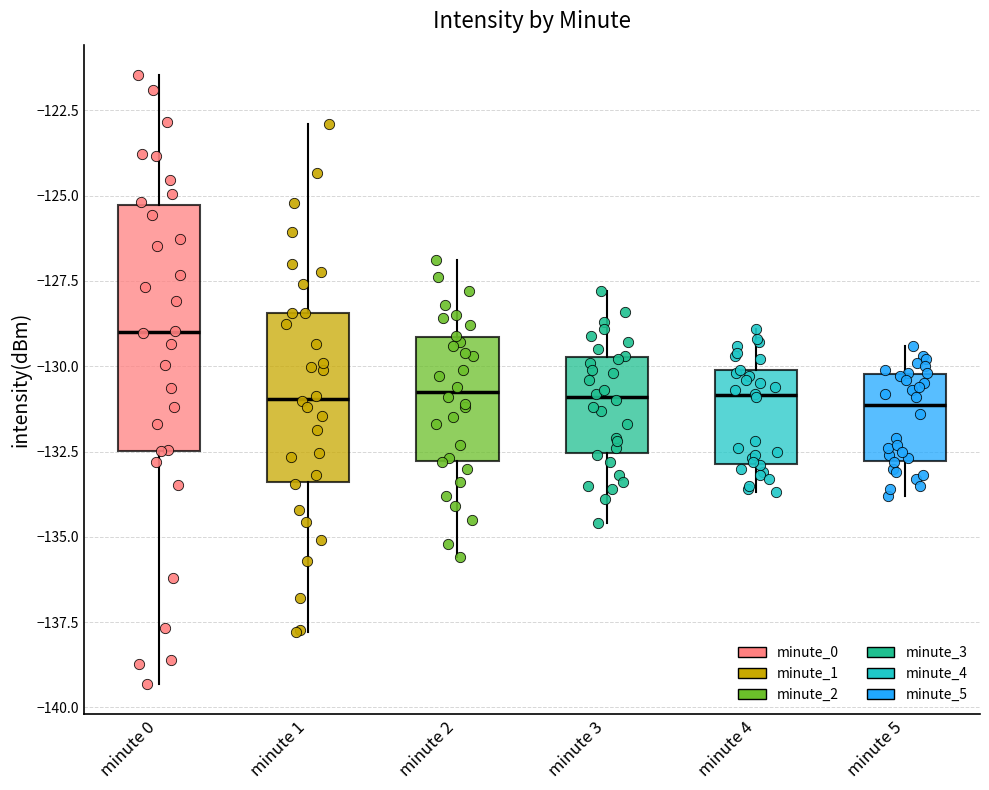

Which box's median line is the highest?

minute 0